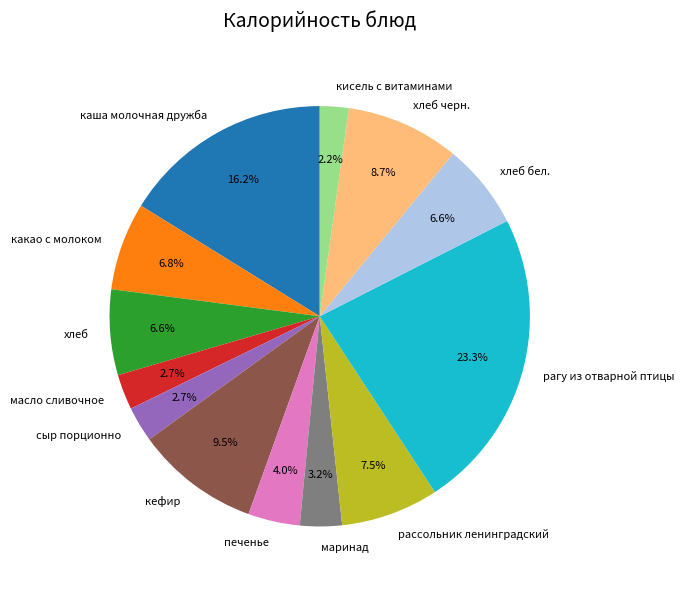

What is the ratio of the value at кисель с витаминами to the value at печенье?

0.6